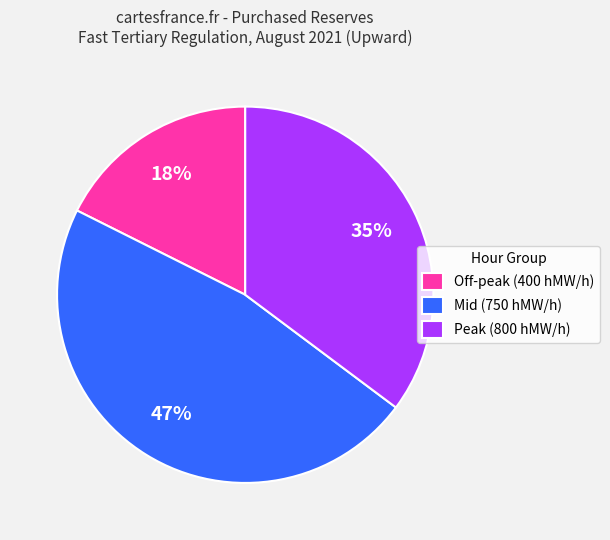

Rank the categories by value from lowest to highest.

Off-peak (400 hMW/h), Peak (800 hMW/h), Mid (750 hMW/h)